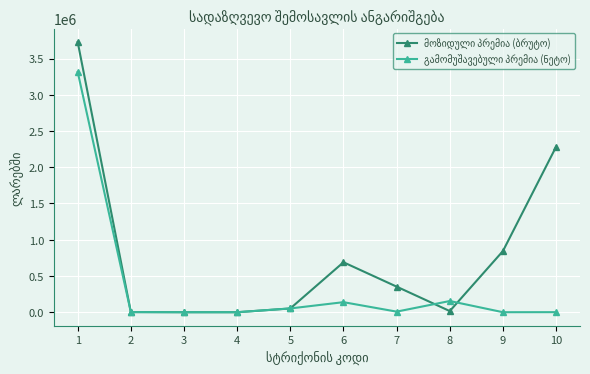

Rank the series by their average value, from highest to lowest.

მოზიდული პრემია (ბრუტო), გამომუშავებული პრემია (ნეტო)